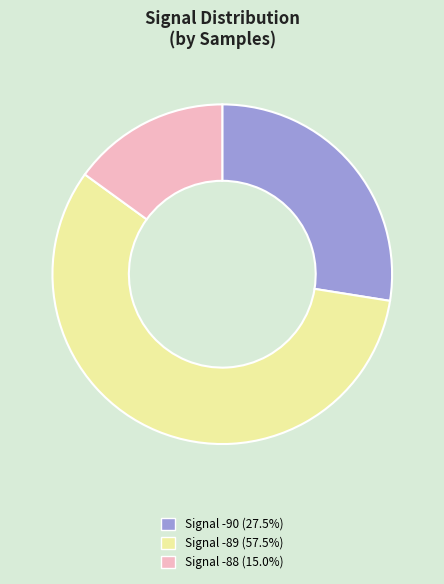

Does any single category account for the majority?

Yes